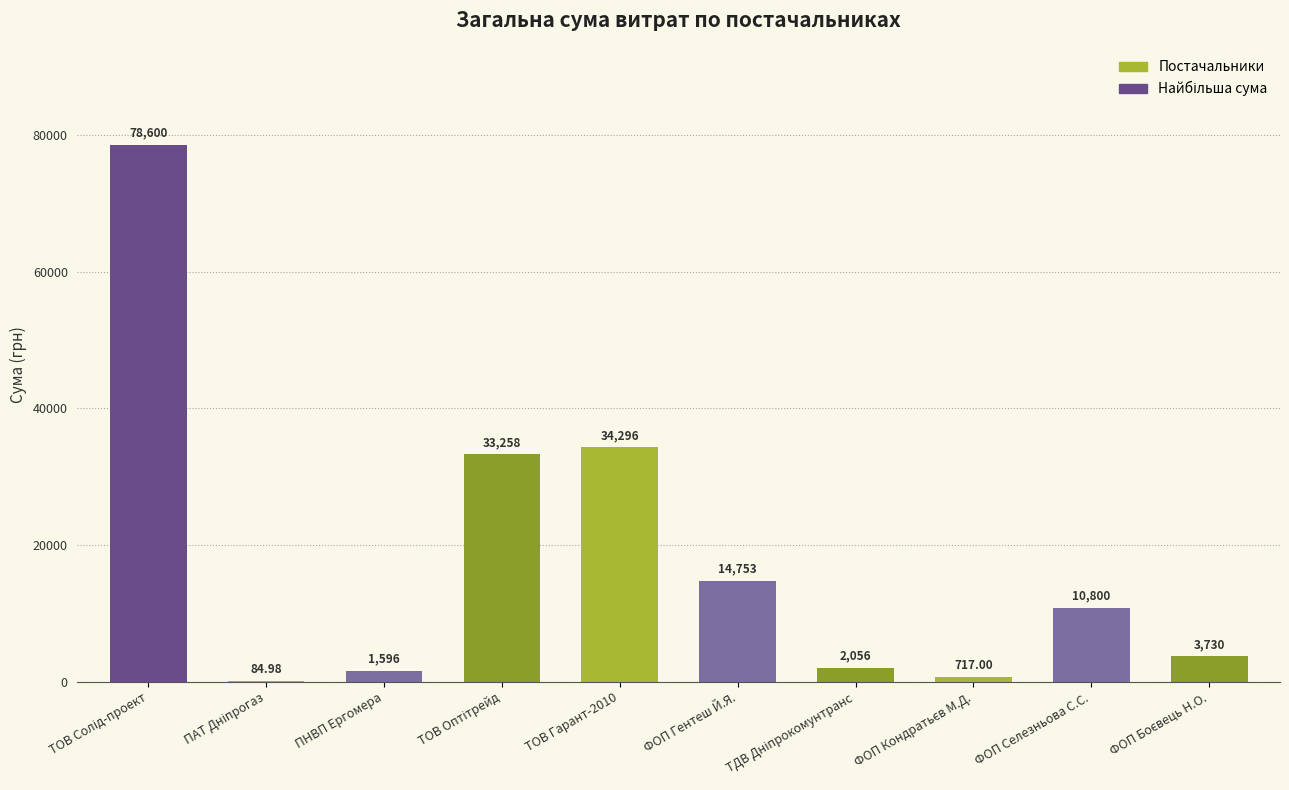

At which label does the data first exceed 10800?

ТОВ Солід-проект